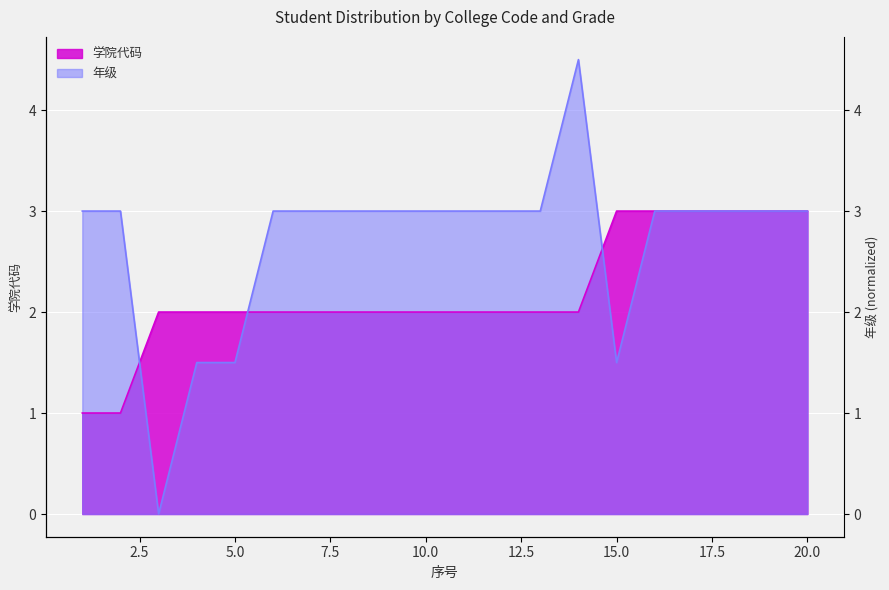

What is the sum of the 年级 values at 11 and 1?

6.0